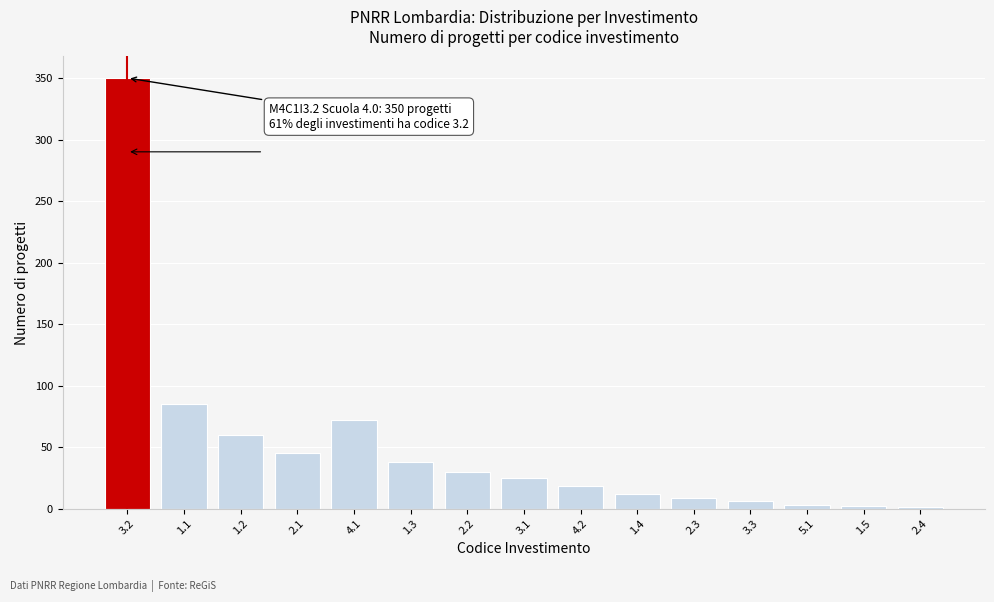

What is the change in value from 3.2 to 2.2?

-320